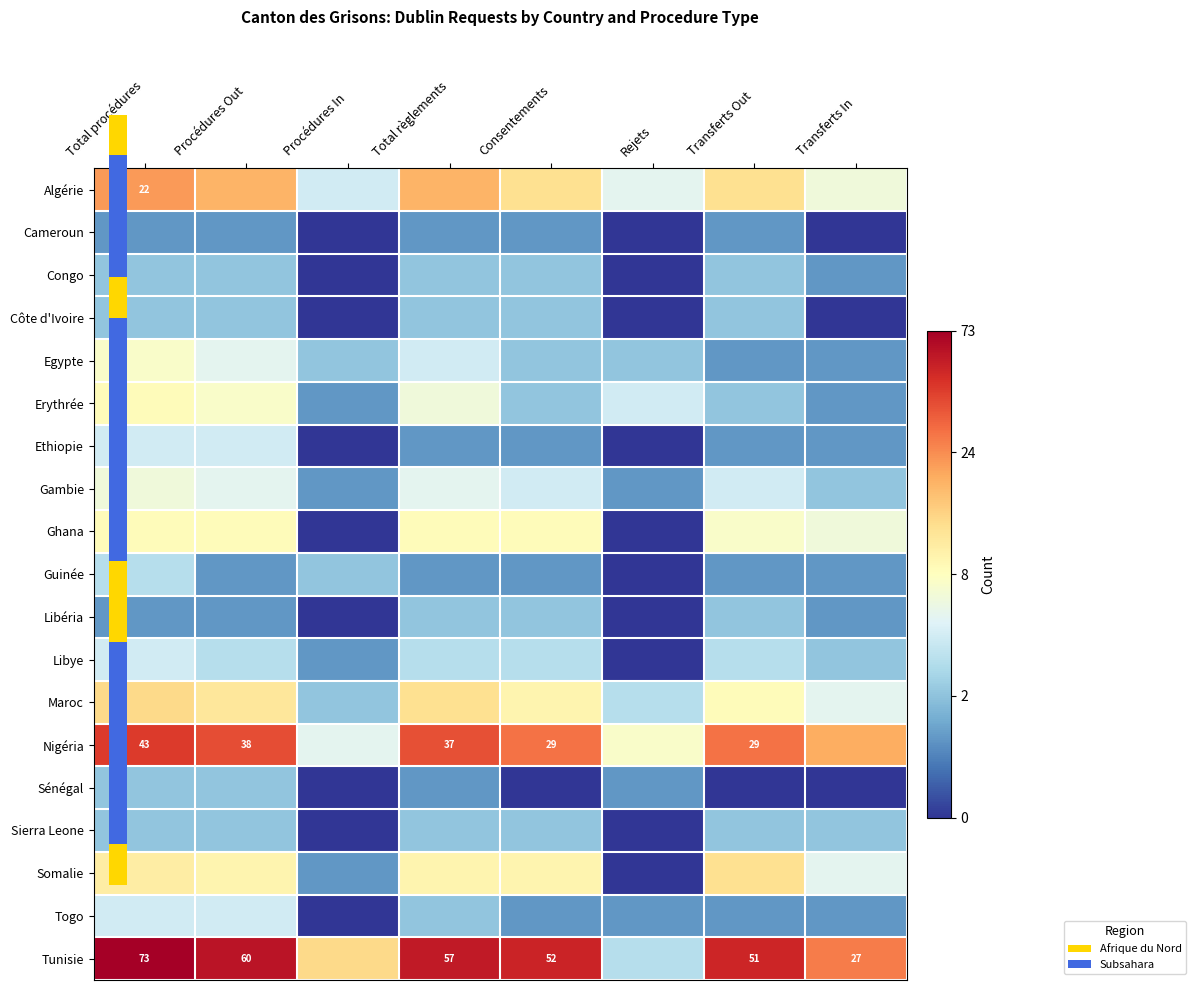

Read the Congo value at Transferts In.

0.7